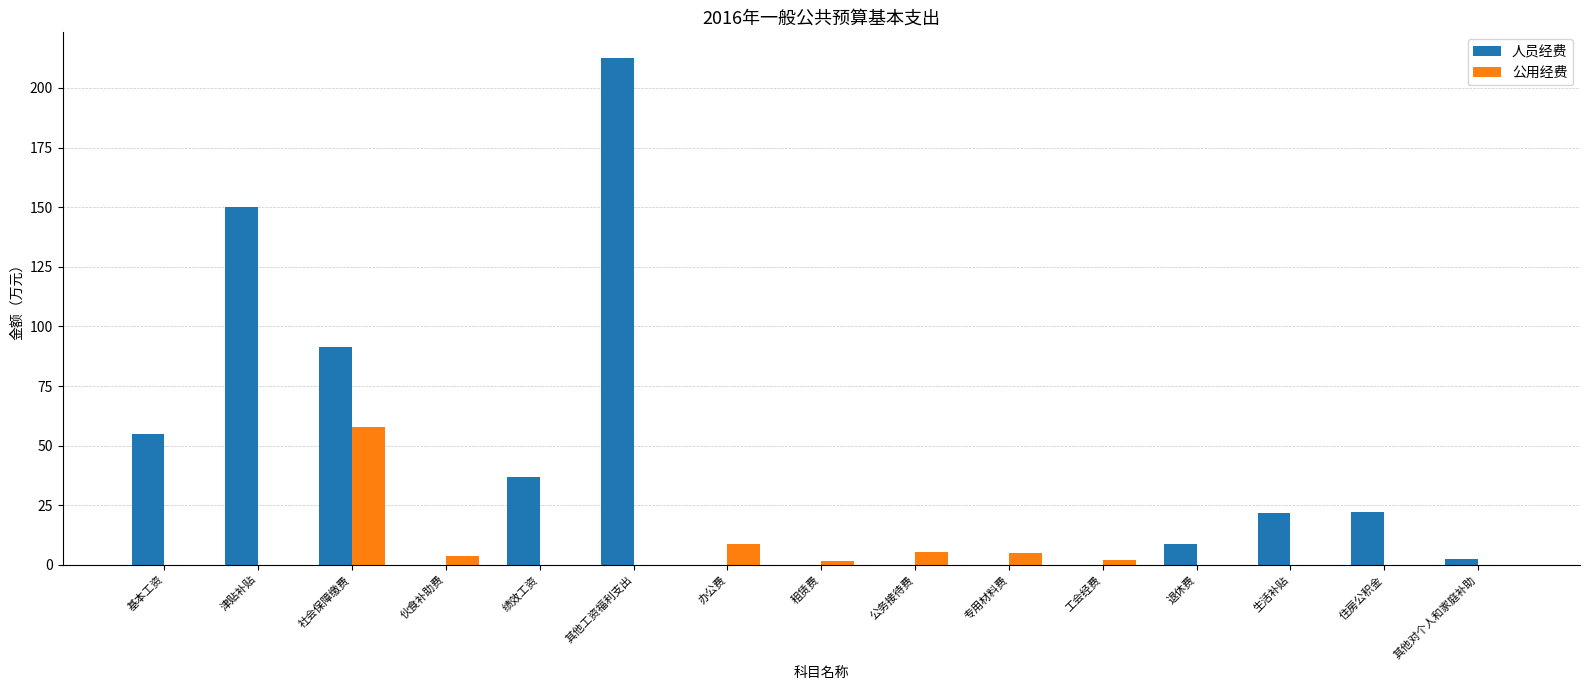

What is the approximate value of 人员经费 at 社会保障缴费?

91.2